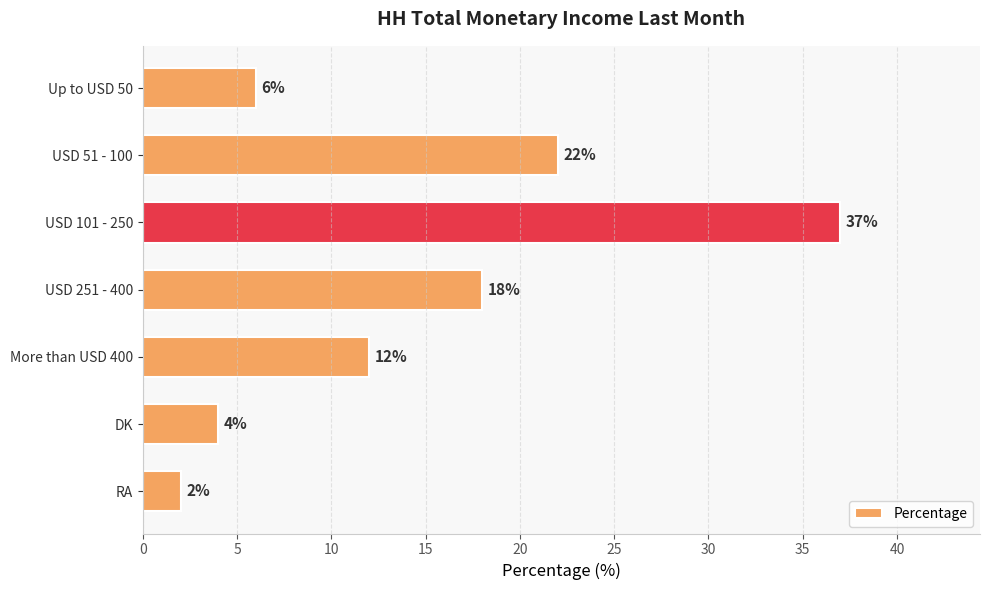

Are the bars horizontal?

Yes